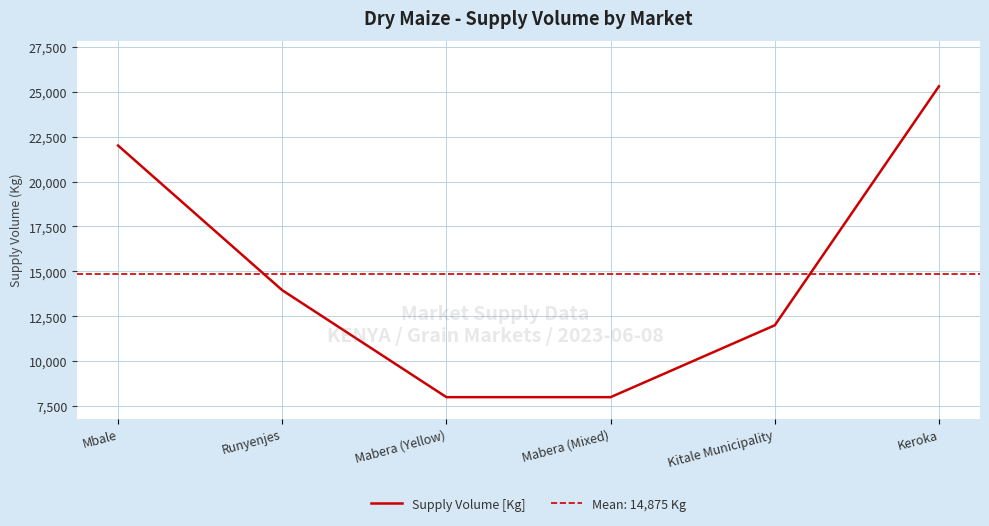

Reading left to right, extract all data points from this chart.

Mbale=22000	Runyenjes=13950	Mabera (Yellow)=8000	Mabera (Mixed)=8000	Kitale Municipality=12000	Keroka=25300